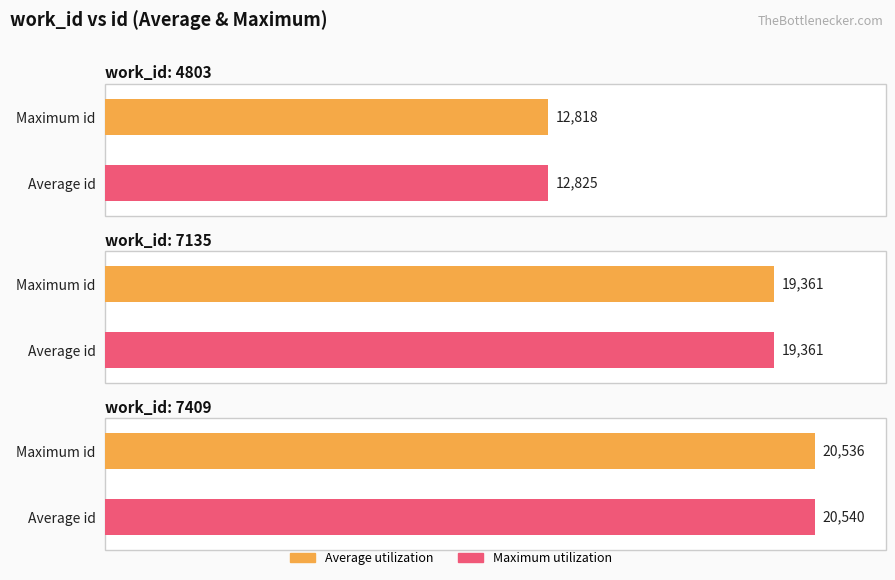

What is the approximate value of Average utilization at 7409, to the nearest 100?

20500